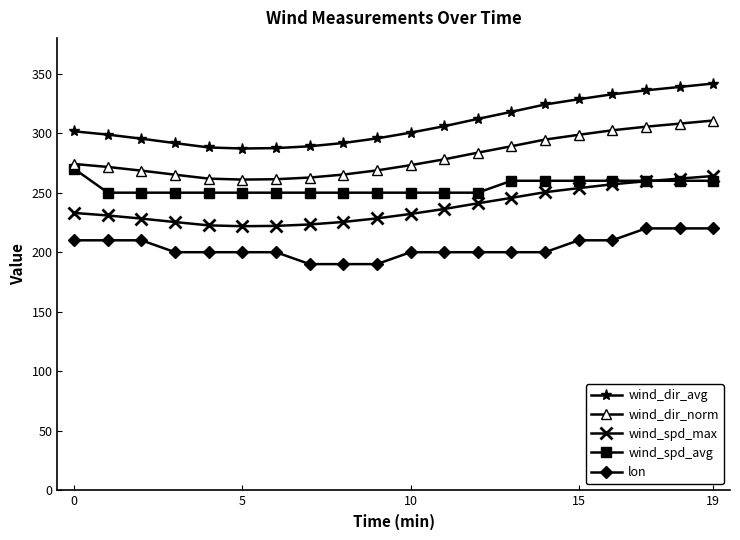

How many data points does each series have?

20